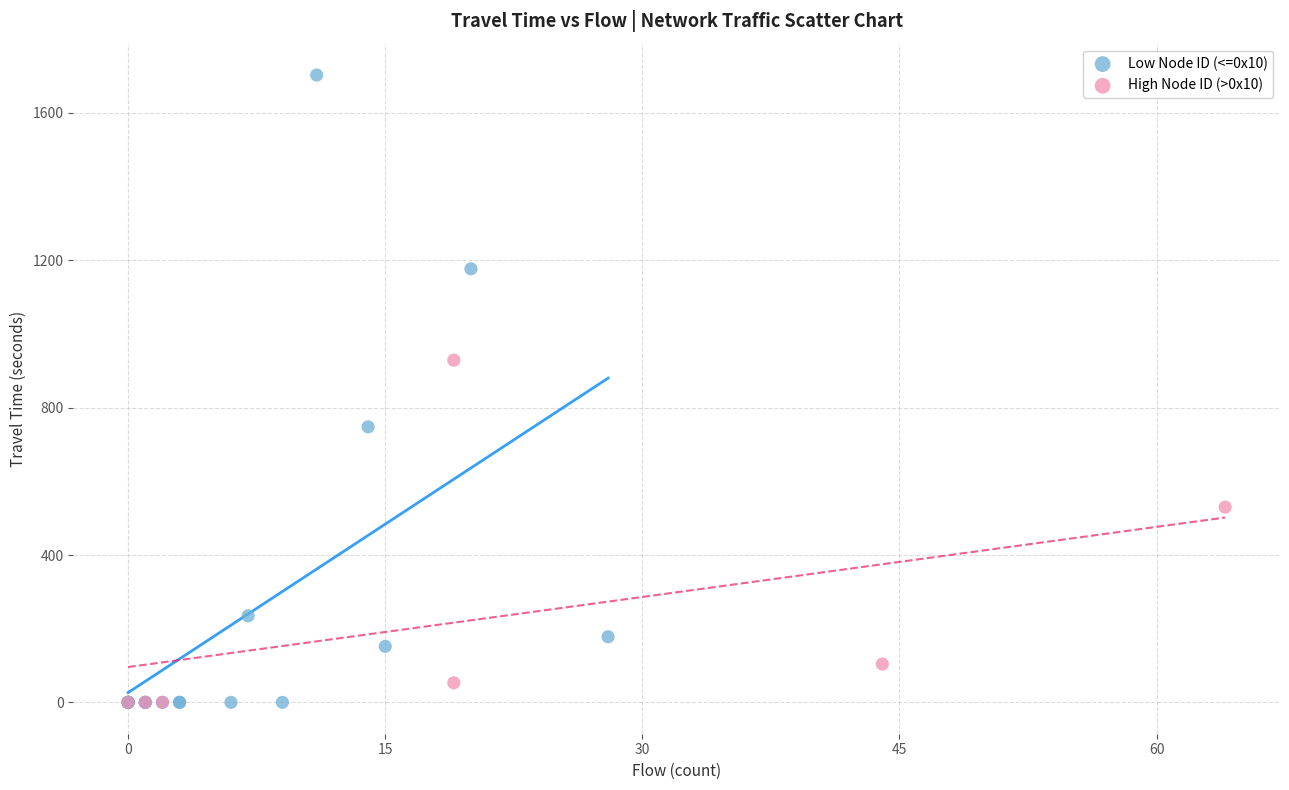

Which series reaches the maximum Y coordinate?

Low Node ID (<=0x10)